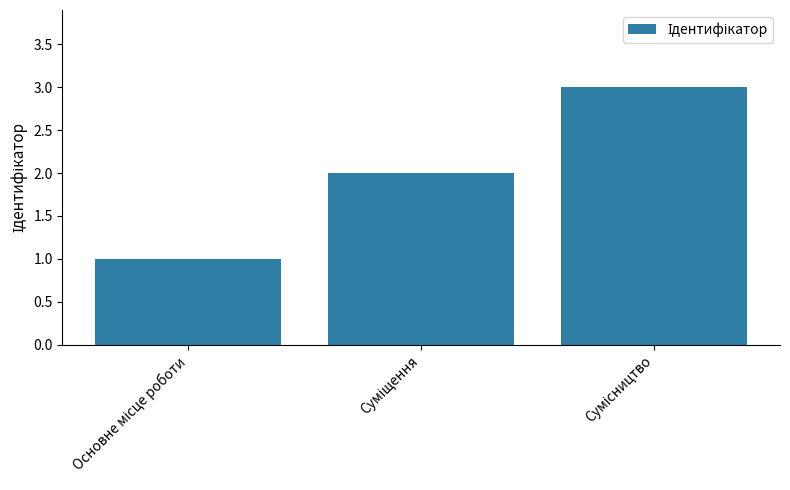

What is the maximum value shown in the chart?

3